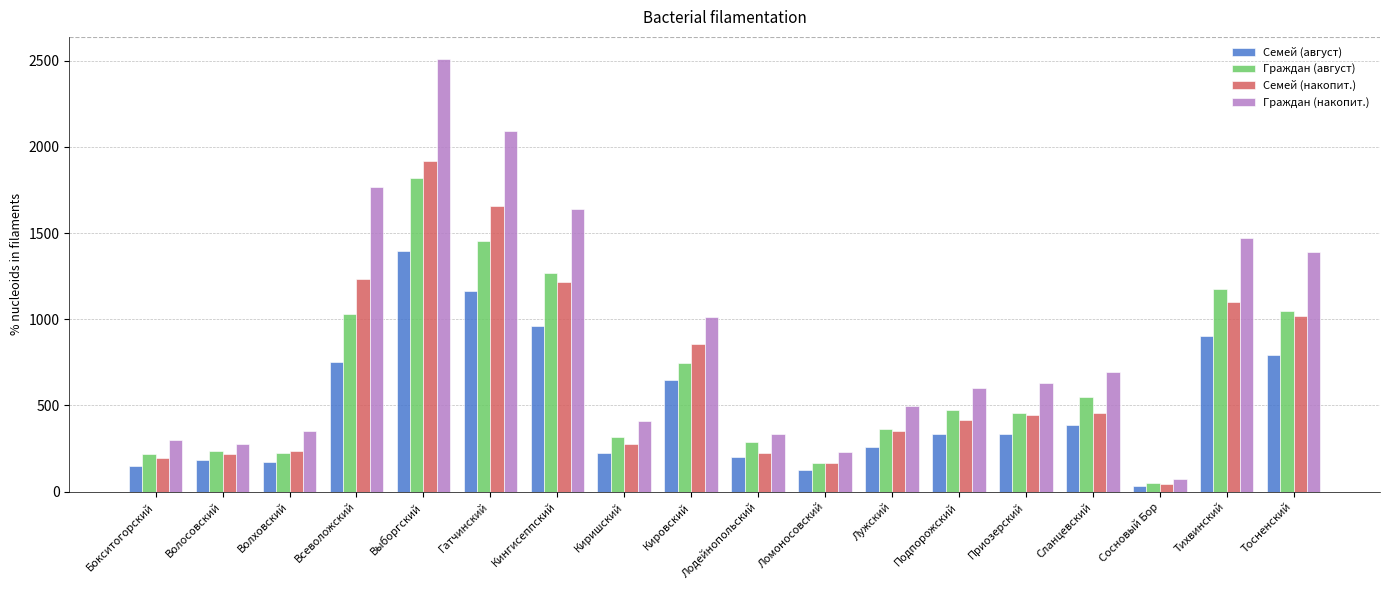

What is the label of the 14th bar from the left?

Приозерский